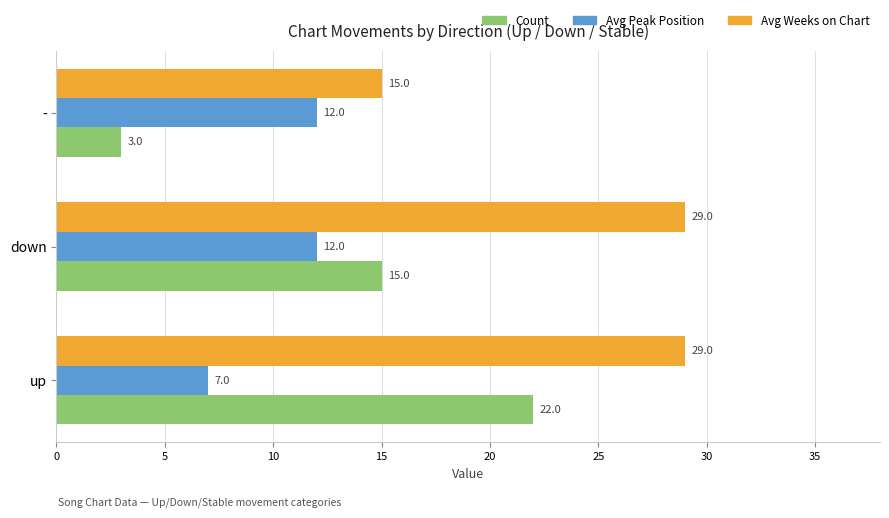

What is the difference between the maximum and minimum values in the Avg Weeks on Chart series?

14